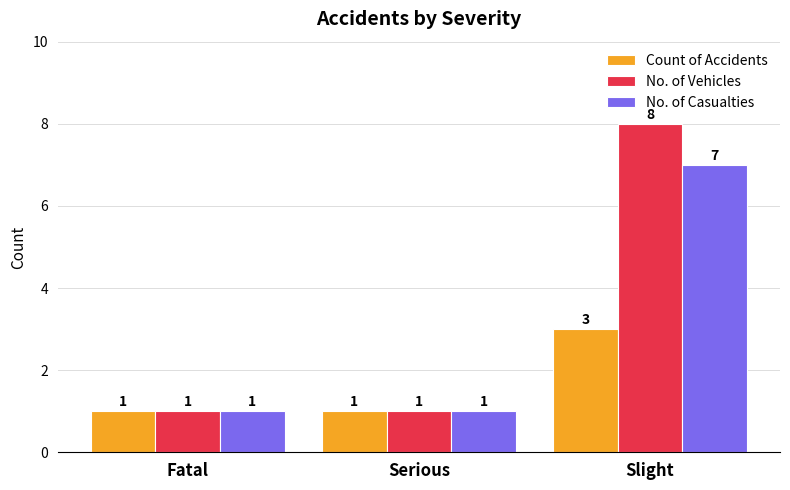

Reading left to right, extract all data points from this chart.

Count of Accidents: 1	1	3
No. of Vehicles: 1	1	8
No. of Casualties: 1	1	7